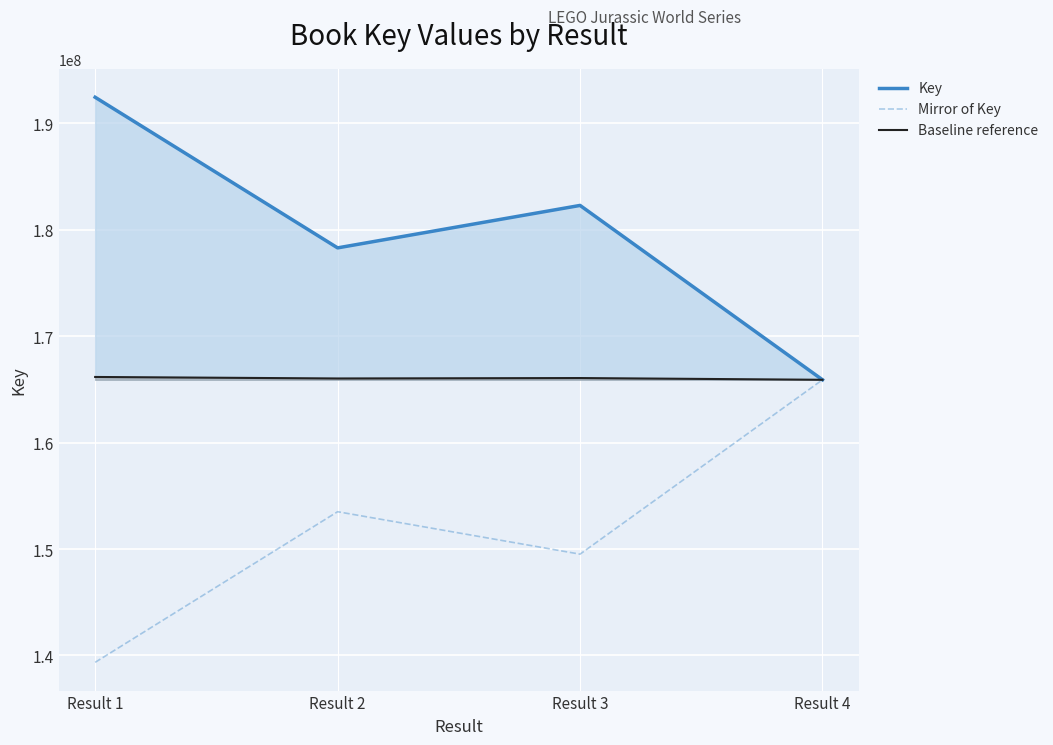

At which category does Mirror of Key reach its first local peak?

Result 2